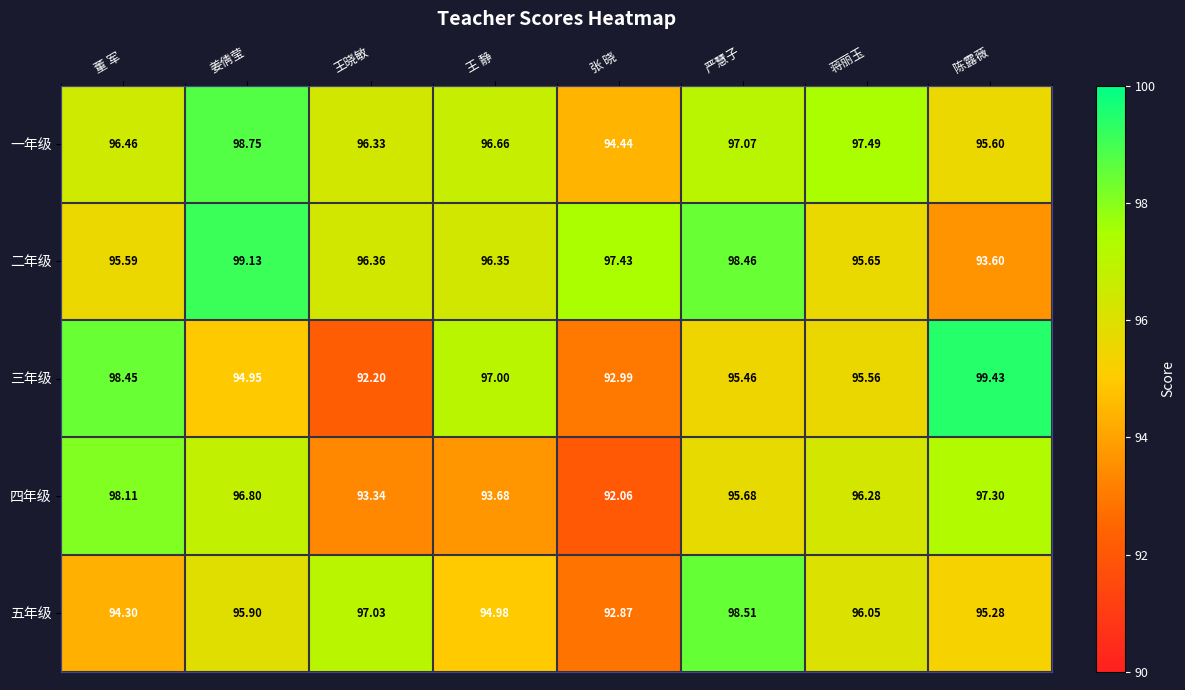

Between 王晓敏 and 陈露薇, which series saw the biggest shift?

三年级